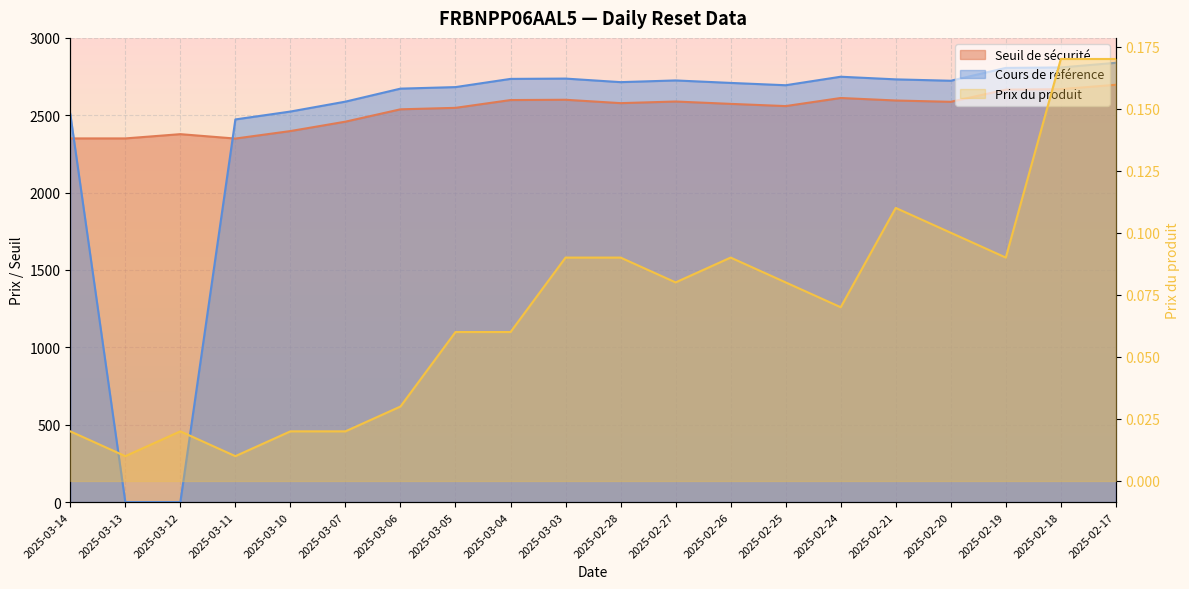

What is the average value of the Seuil de sécurité series?

2534.7